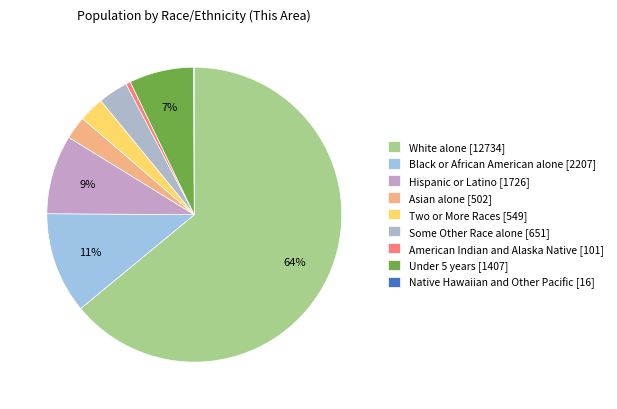

What is the majority slice?

White alone